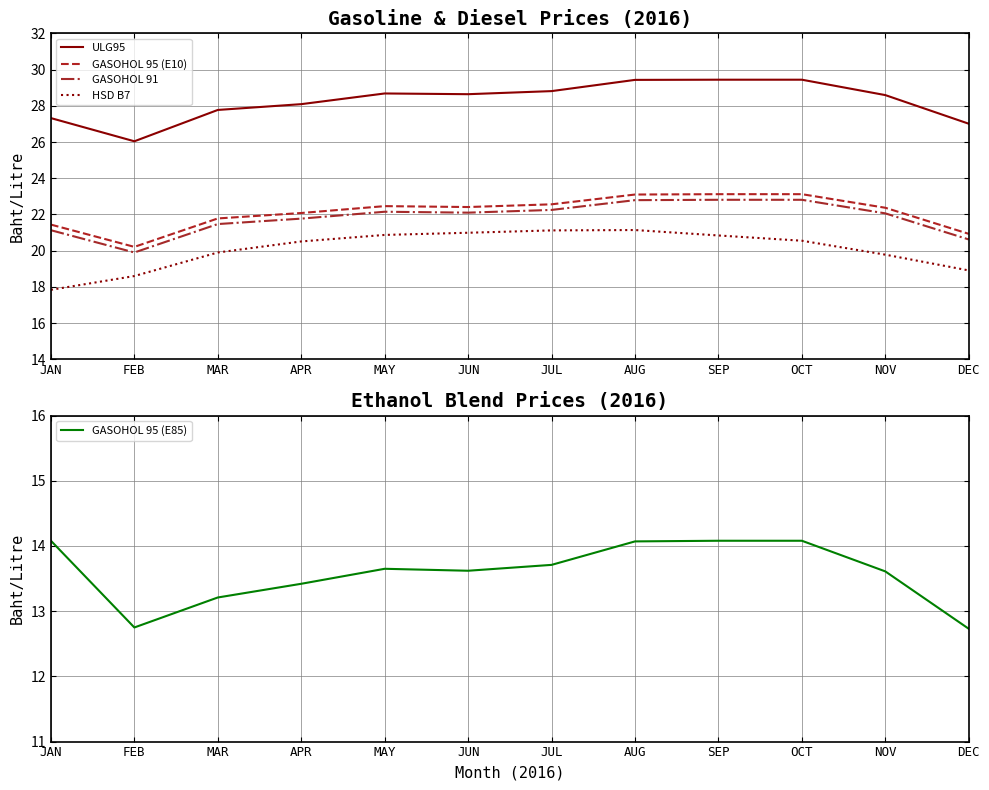

At which category is the sum across all series the highest?

AUG